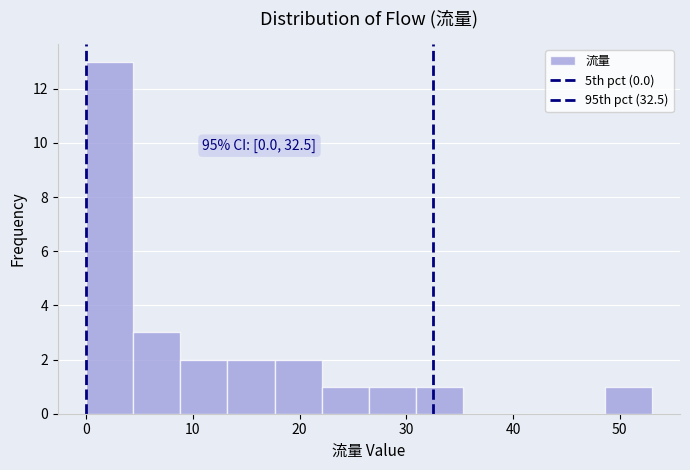

Over which range of the x-axis is the bar tallest?

0 to 4